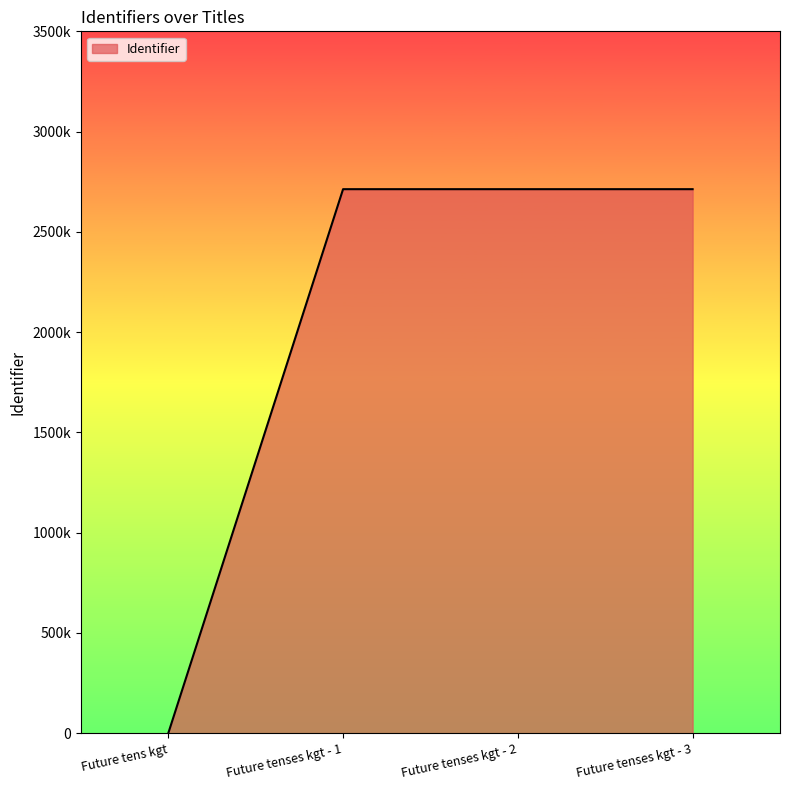

Reading left to right, list all the values displayed in this chart.

Future tens kgt=0	Future tenses kgt - 1=2712854	Future tenses kgt - 2=2712857	Future tenses kgt - 3=2712862